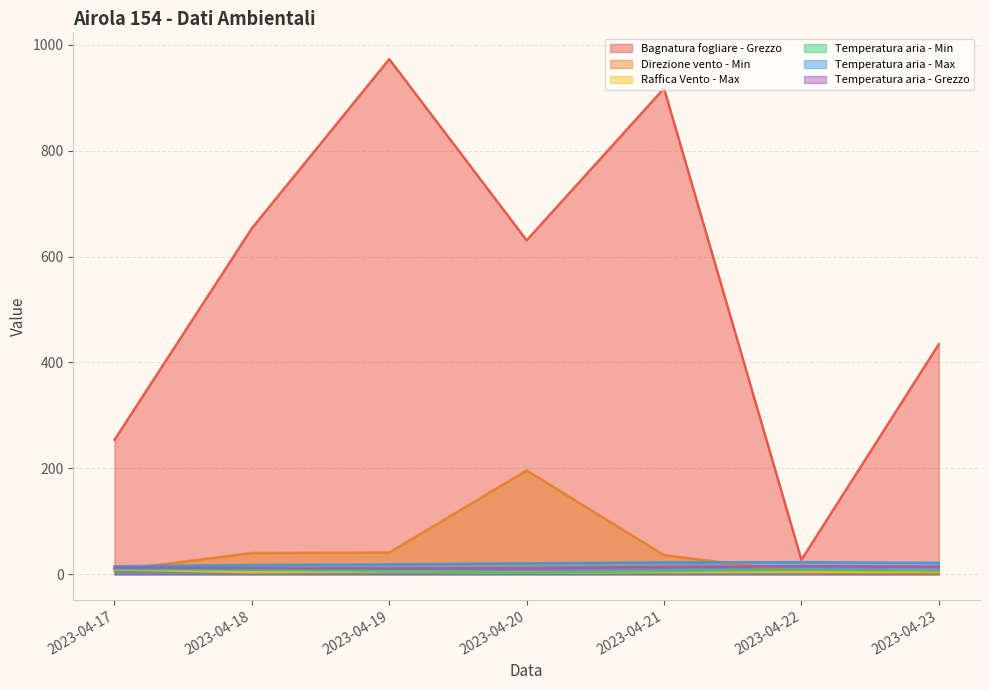

True or false: Raffica Vento - Max and Temperatura aria - Grezzo intersect in this chart.

False